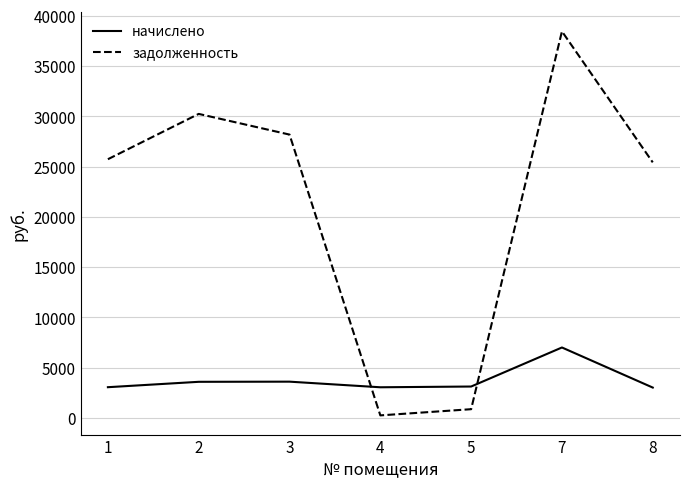

What is the difference between the second highest and minimum values in the начислено series?

587.8